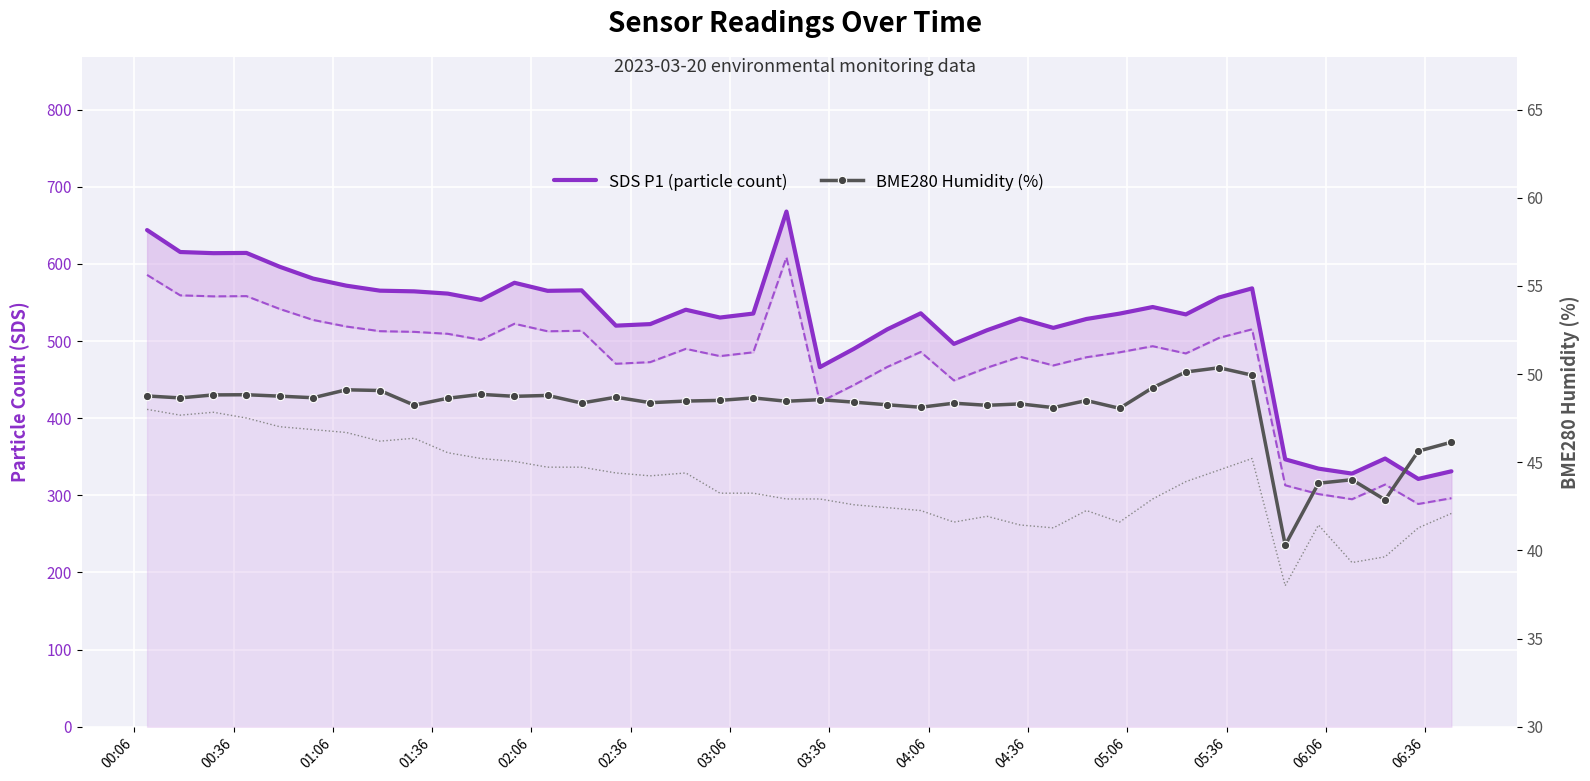

The value of SDS P1 (particle count) at 32 is 237.2. True or false?

False